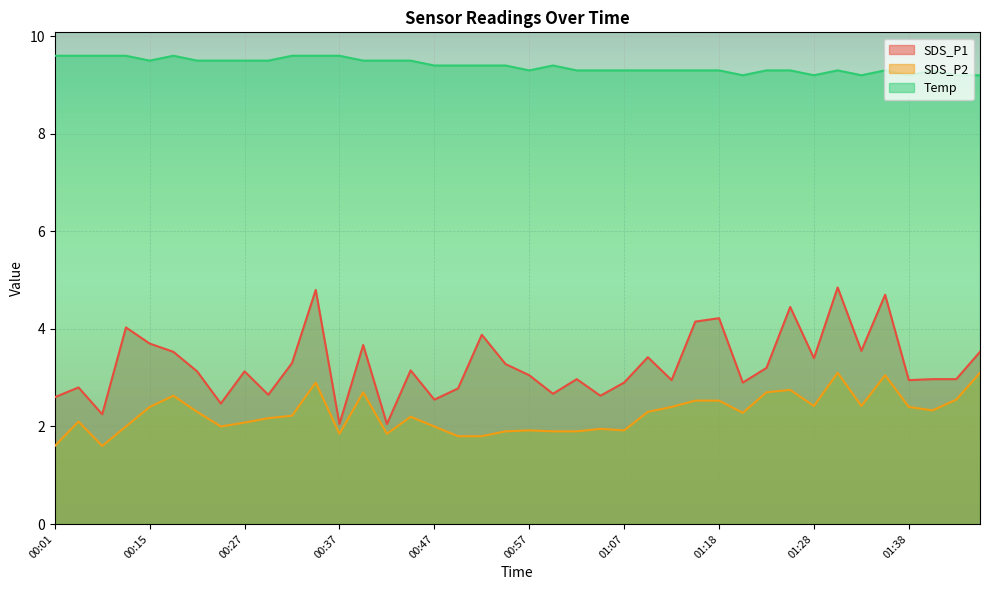

True or false: SDS_P2 has more than 2 points higher than both neighbors.

True